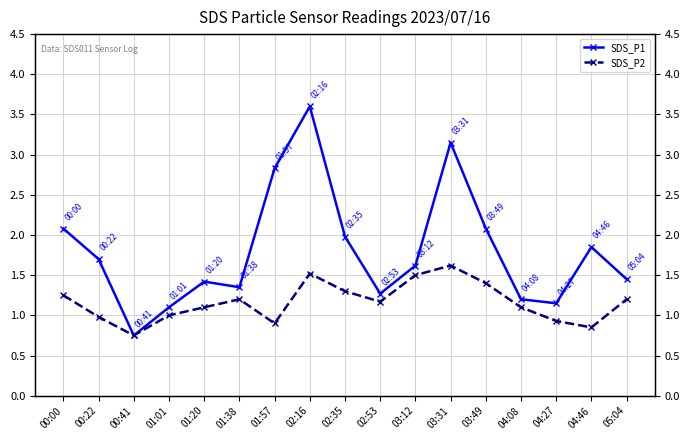

How many lines are shown in the chart?

2